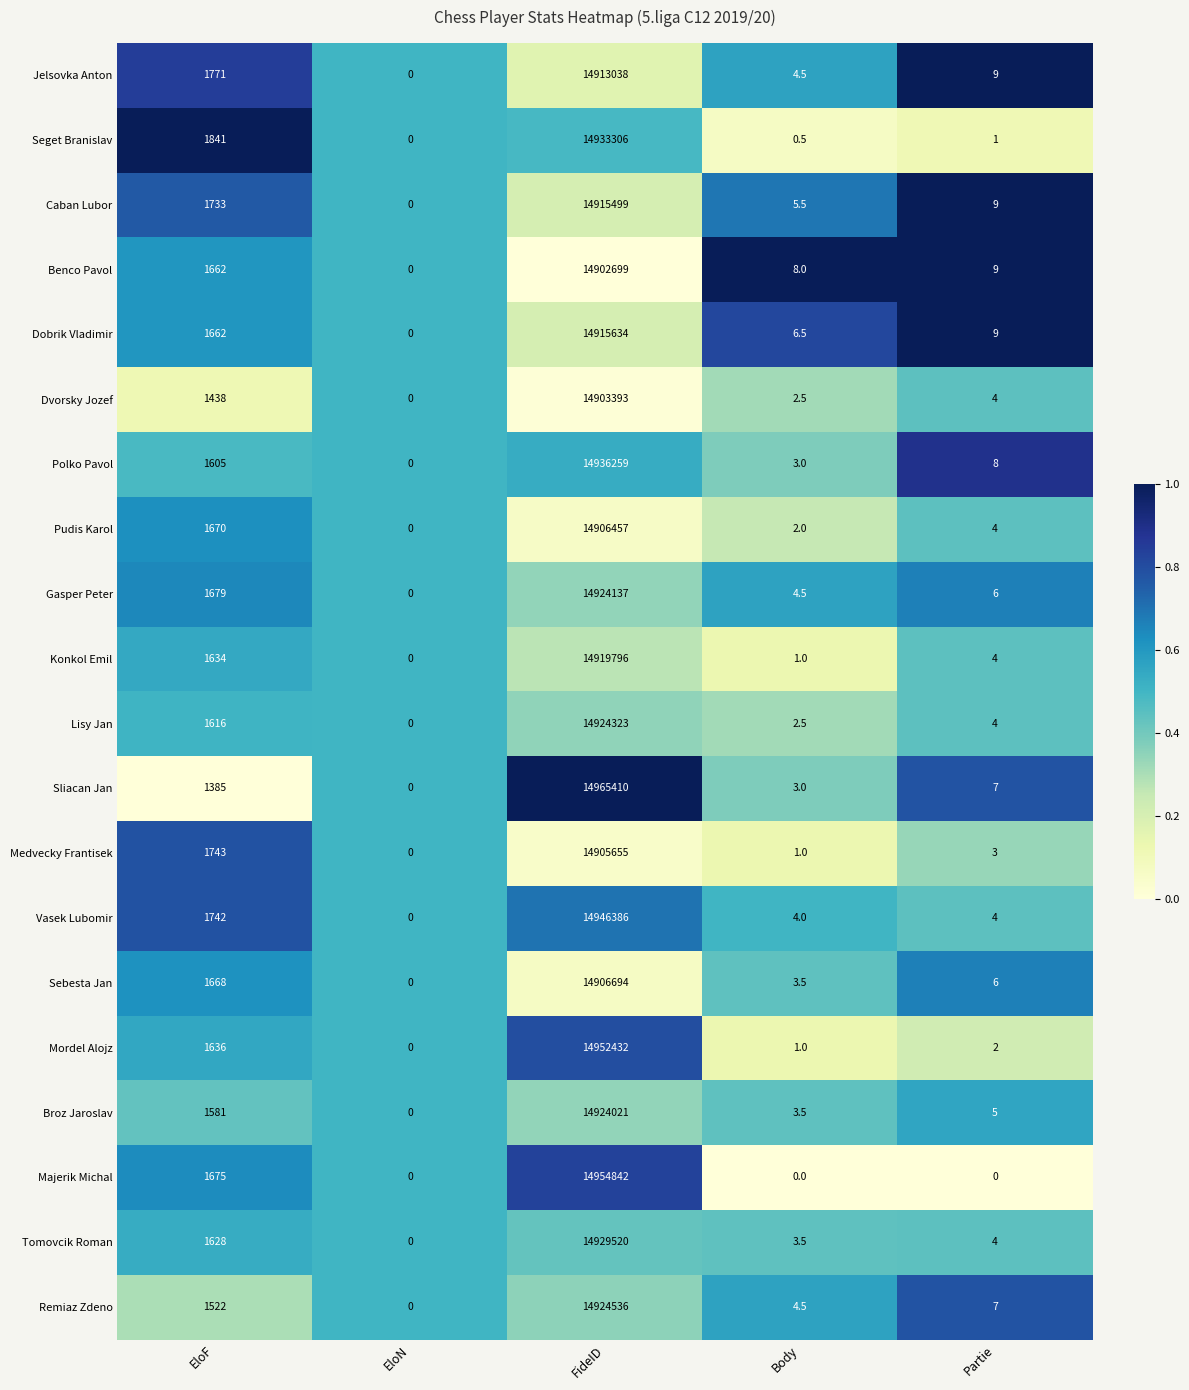

The Jelsovka Anton series shows 5.0 at Partie. True or false?

False